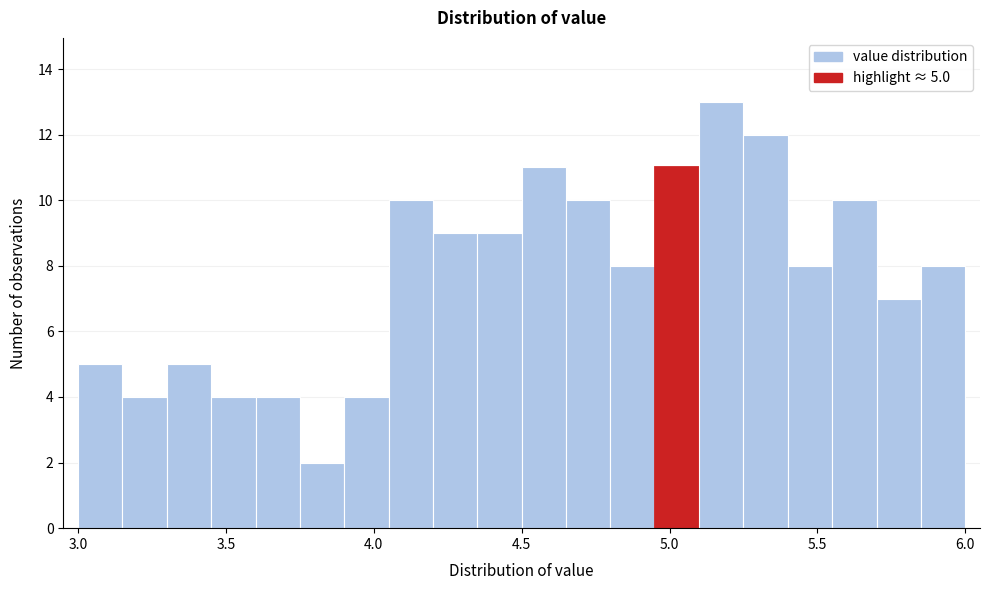

Around what value on the x-axis is the tallest bar? Give the approximate position of its centre, as read against the axis.

5.20